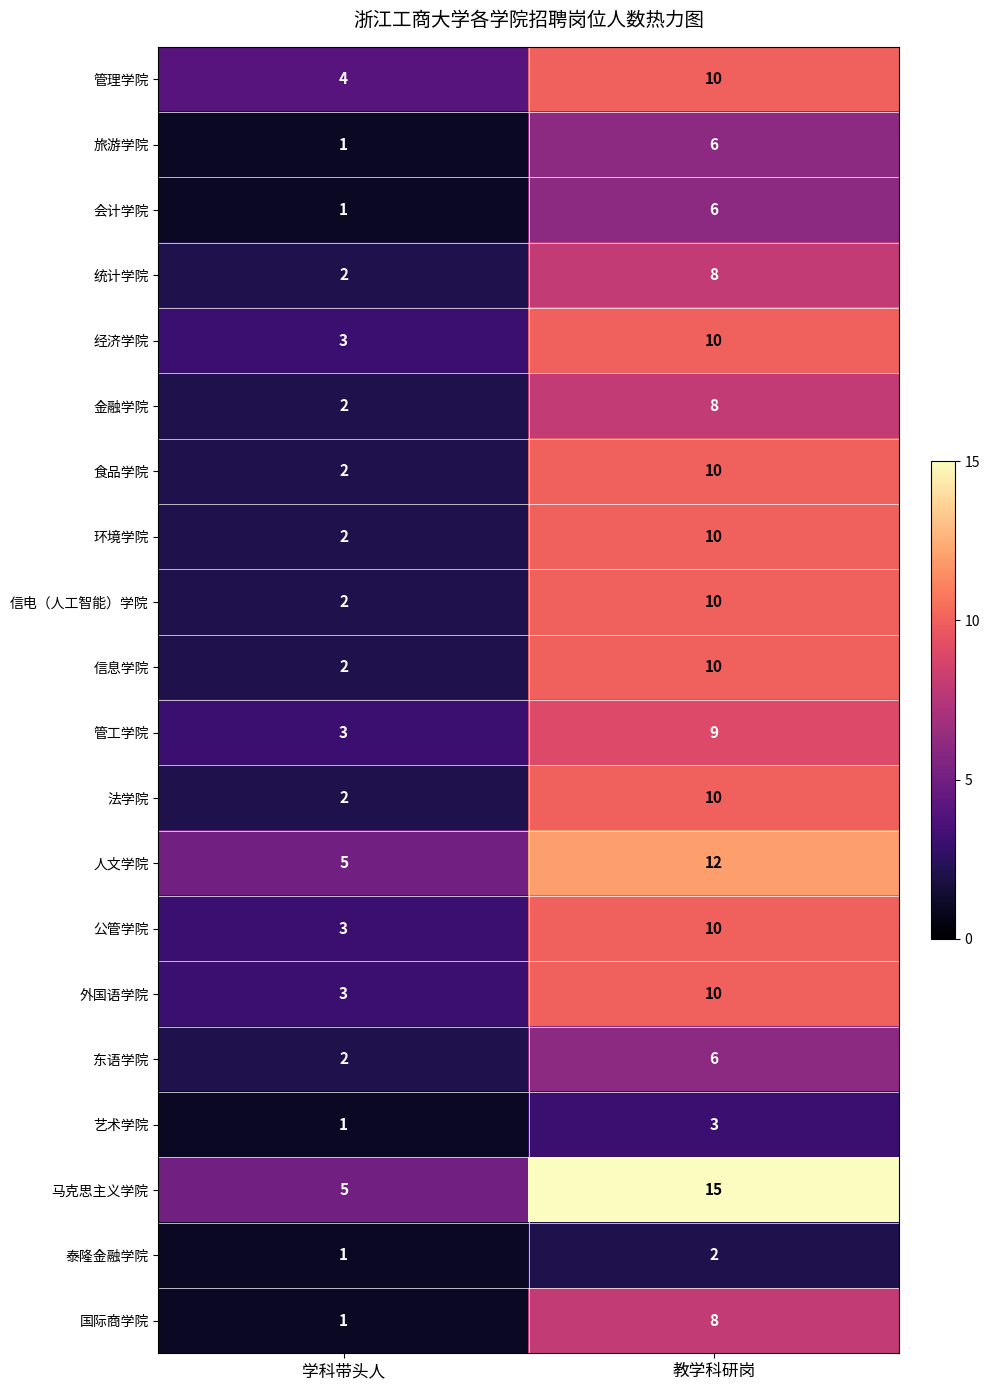

What is the difference between the maximum and minimum values in the 公管学院 series?

7